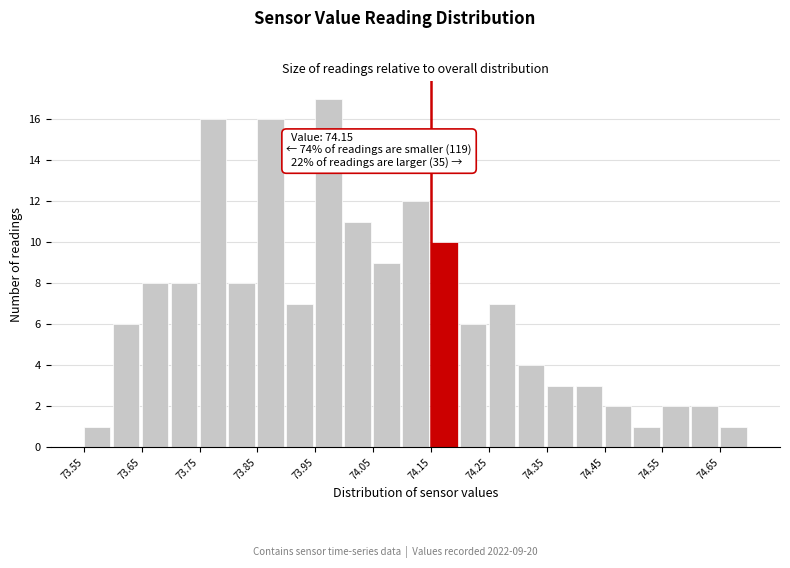

Over which range of the x-axis is the bar tallest?

73.95 to 74.00